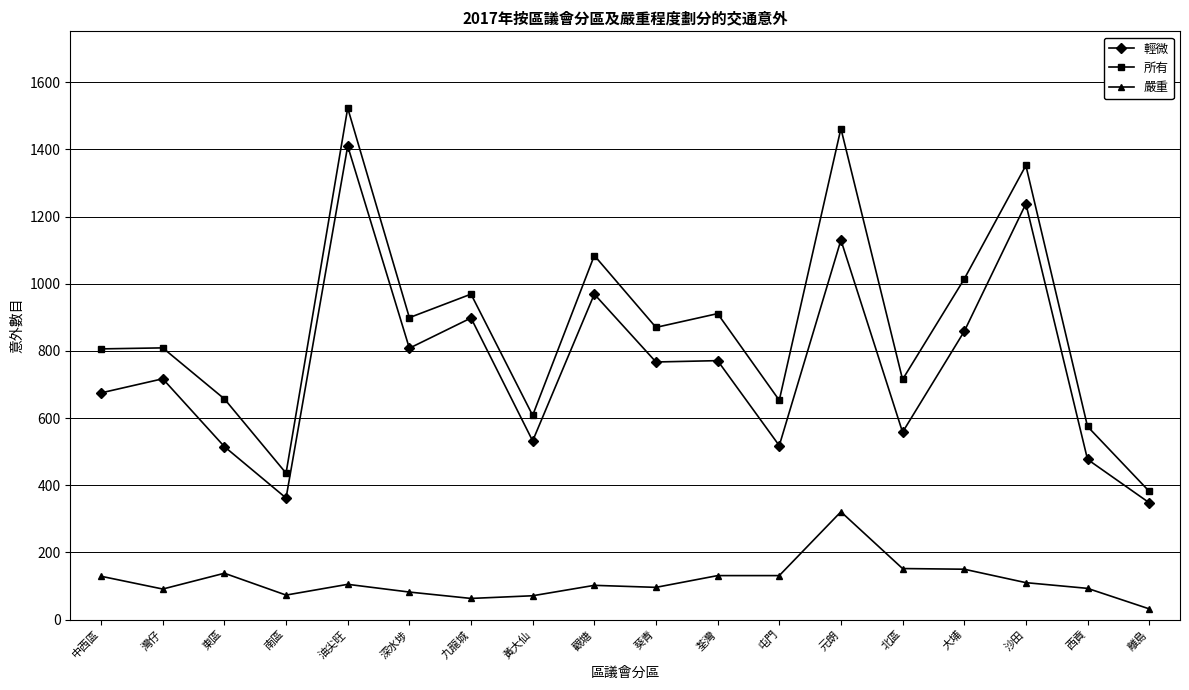

What is the difference between the highest and lowest values at 西貢?

482